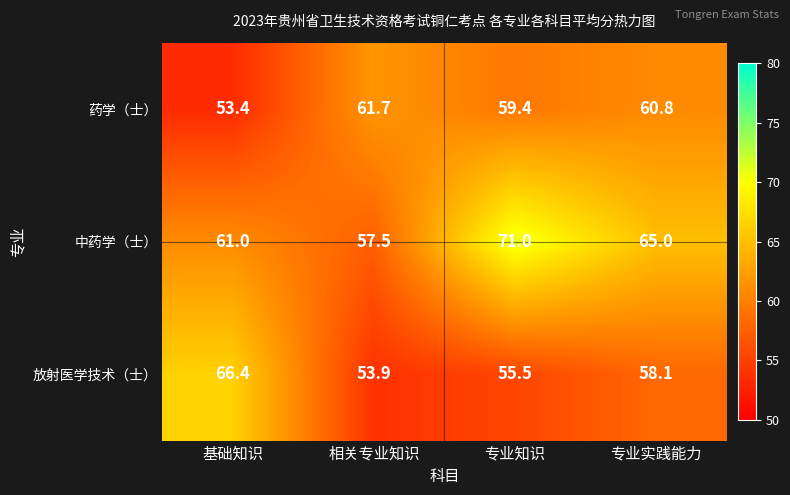

Reading right to left, what are all the values shown in this chart?

药学（士）: 专业实践能力=60.8	专业知识=59.4	相关专业知识=61.7	基础知识=53.4
中药学（士）: 专业实践能力=65.0	专业知识=71.0	相关专业知识=57.5	基础知识=61.0
放射医学技术（士）: 专业实践能力=58.1	专业知识=55.5	相关专业知识=53.9	基础知识=66.4